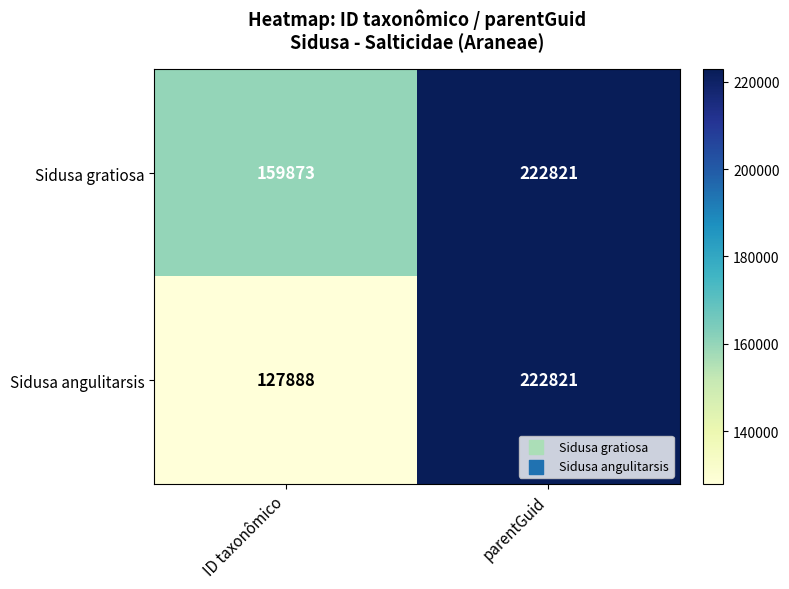

Rank the series by their average value, from highest to lowest.

Sidusa gratiosa, Sidusa angulitarsis